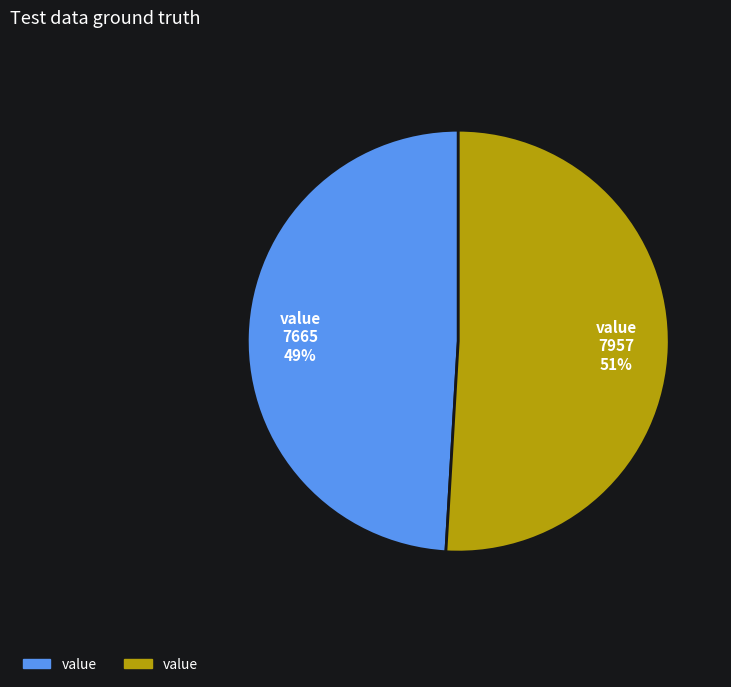

Is there any slice that represents more than half of the pie?

Yes